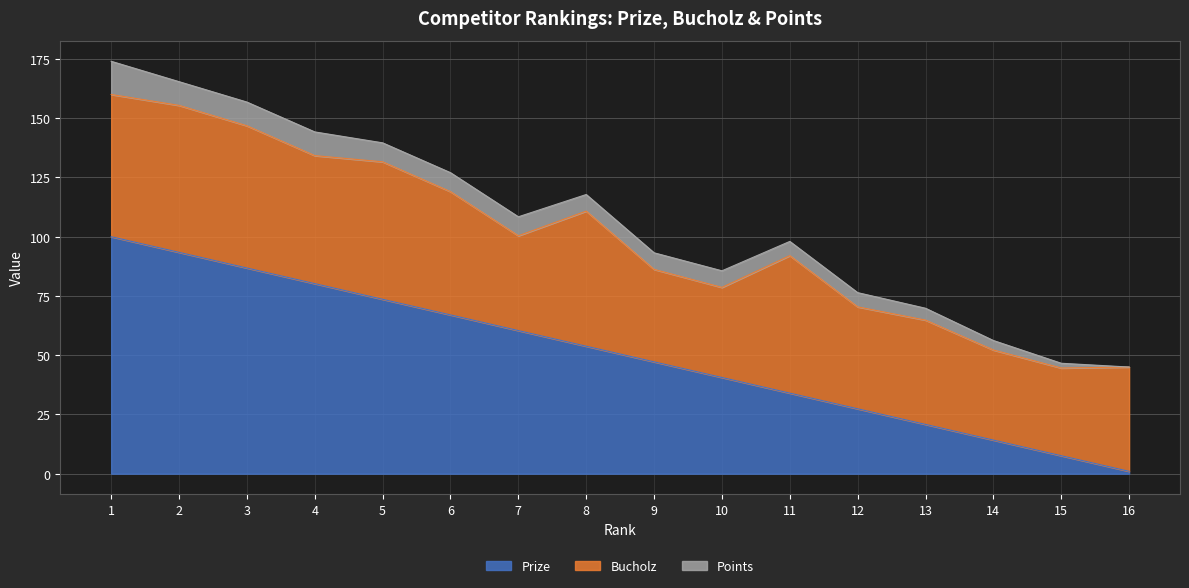

After their last crossing, which series has the higher values: Bucholz or Prize?

Bucholz